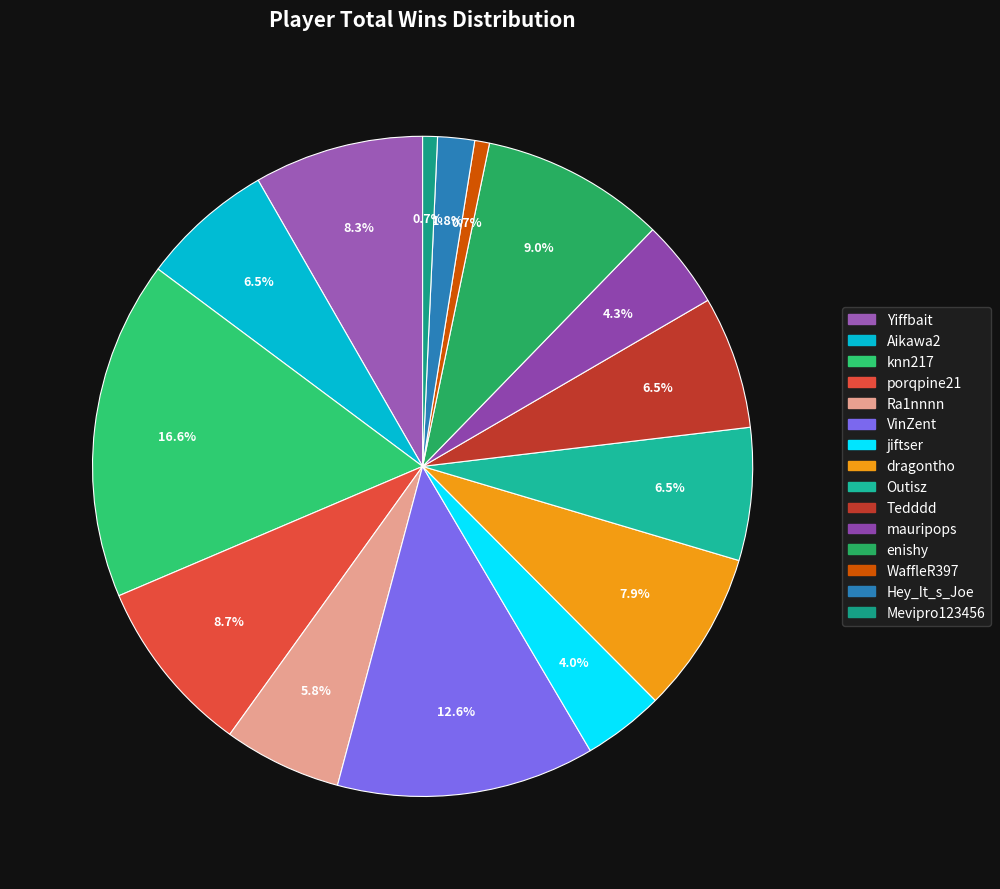

Which category has the biggest portion of the pie?

knn217